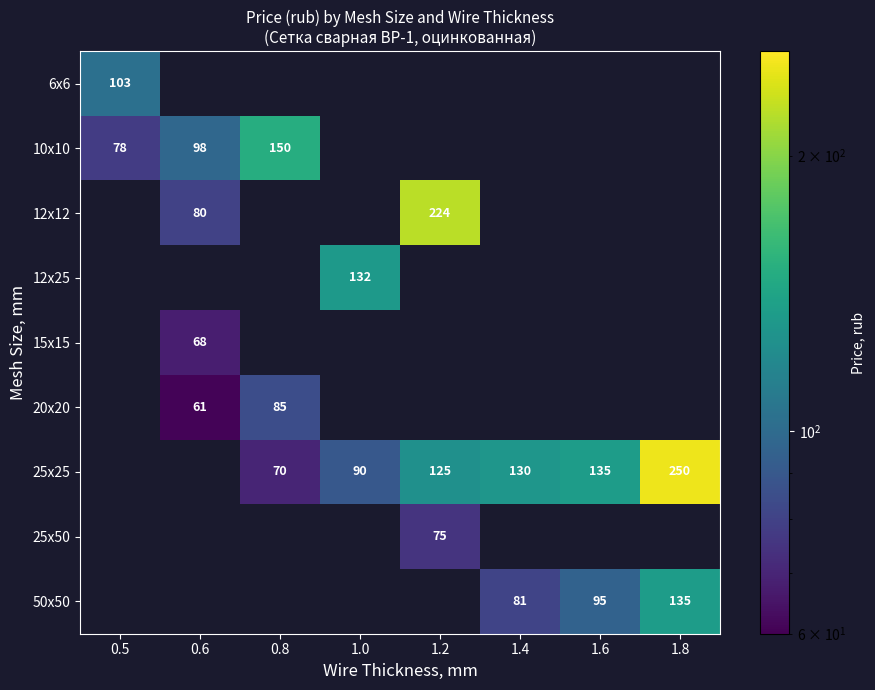

Is it true that 12x12 equals 224 at 1.2?

True